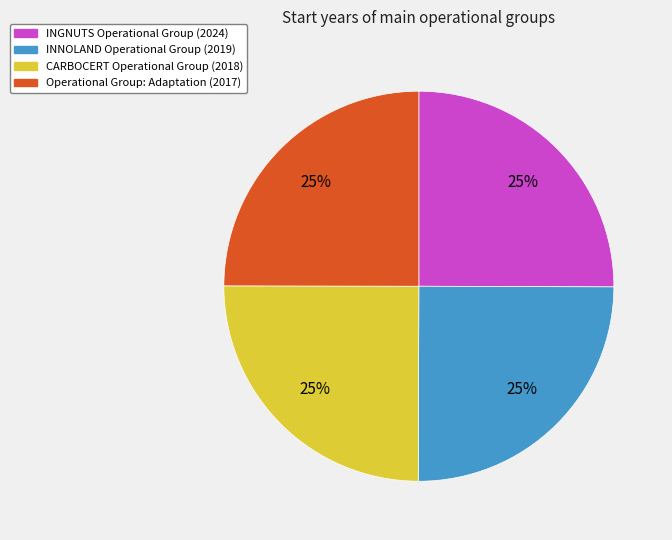

The CARBOCERT Operational Group slice represents 25% of the pie. True or false?

True